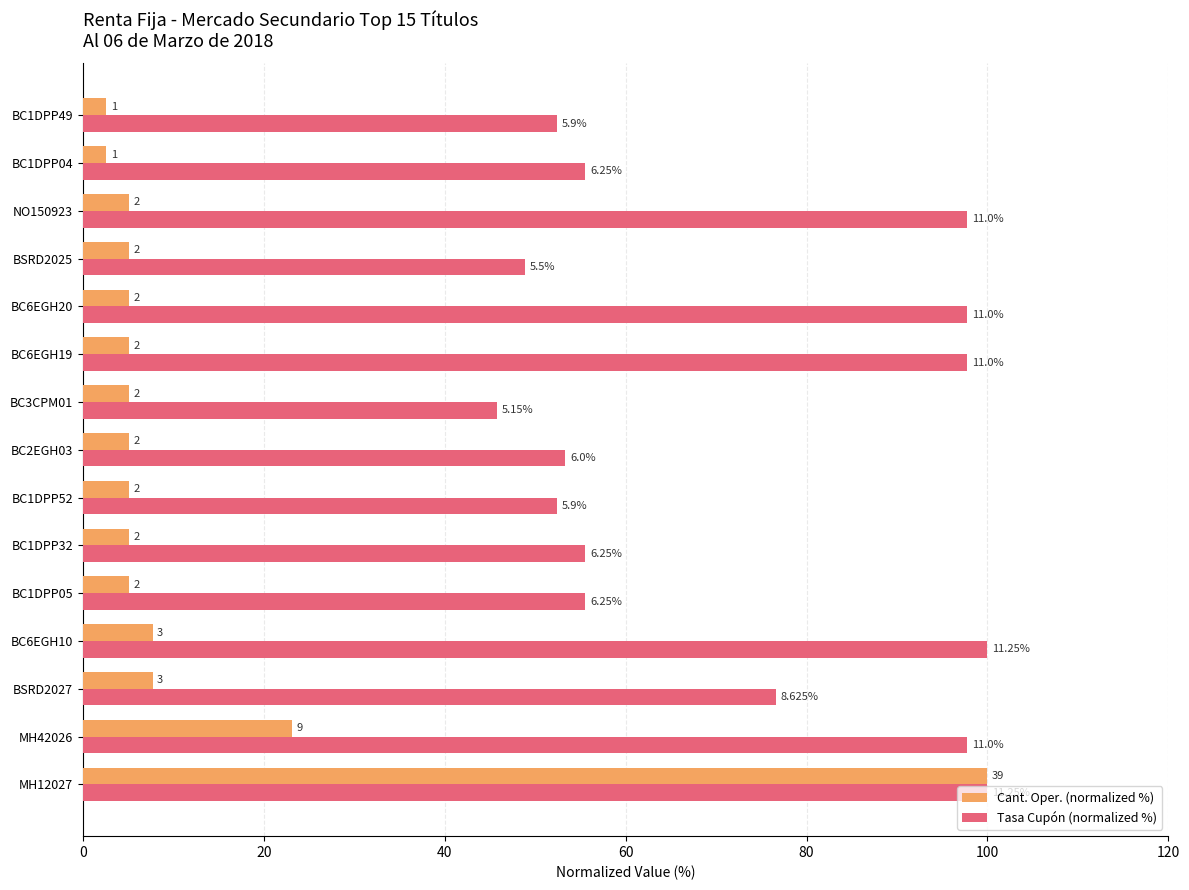

What are all the series names shown in the legend?

Cant. Oper. (normalized %), Tasa Cupón (normalized %)